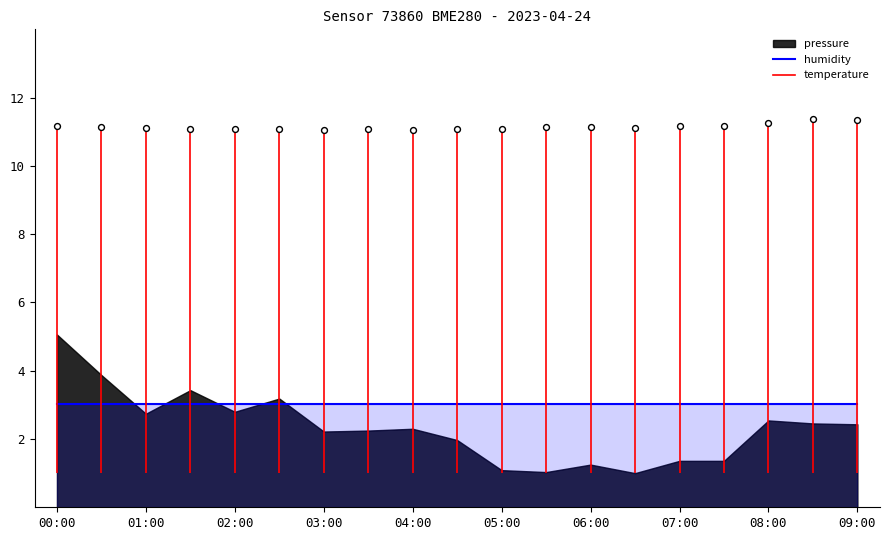

At how many categories does at least one series exceed 11?

19